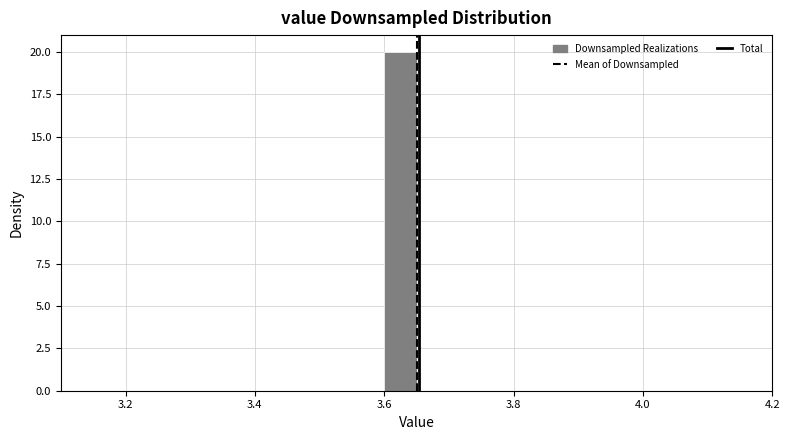

Around what value on the x-axis is the tallest bar? Give the approximate position of its centre, as read against the axis.

3.62